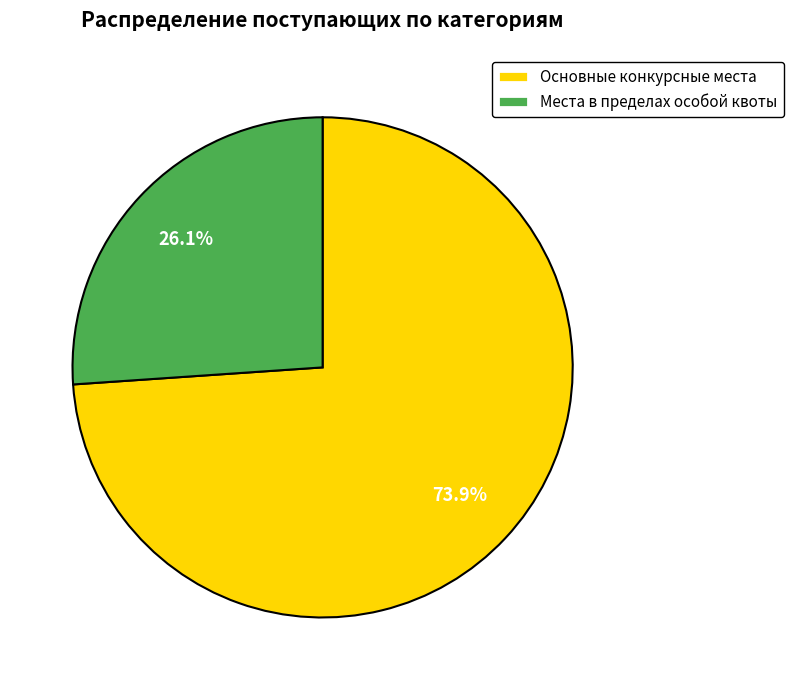

True or false: Места в пределах особой квоты accounts for 34% of the total.

False